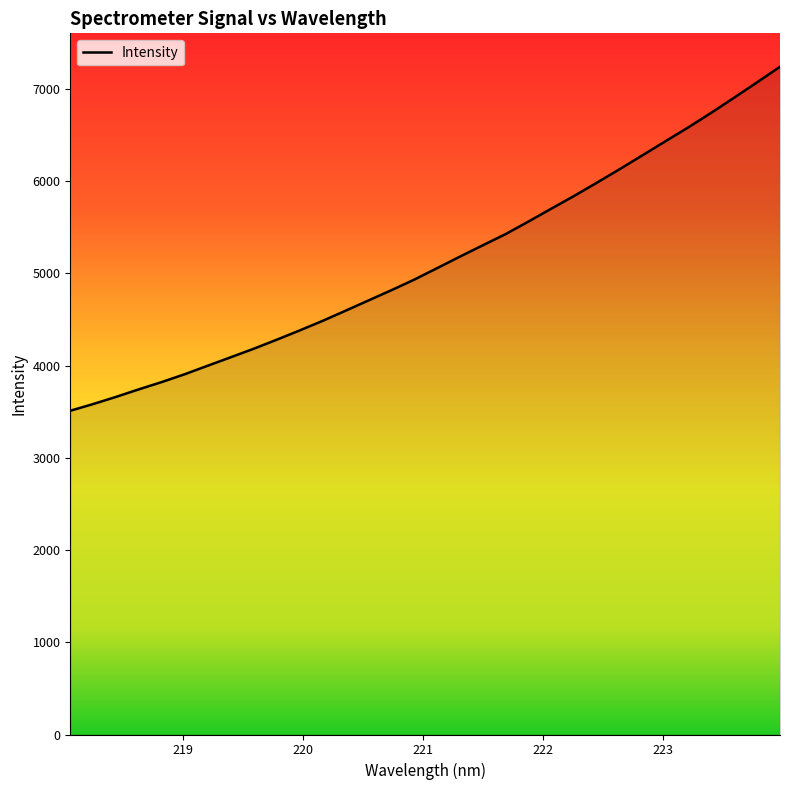

What is the difference between the maximum and minimum values?

3729.3